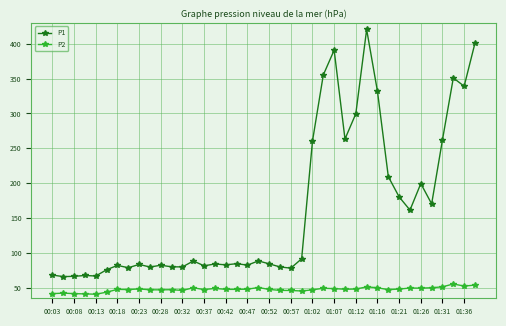

What is the maximum value for P2?

55.5